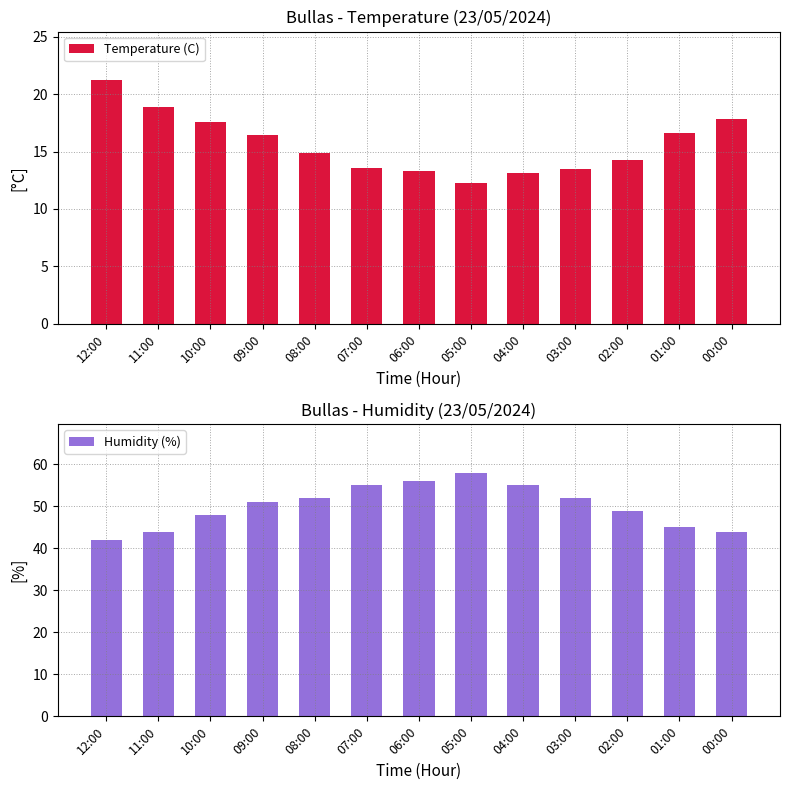

What is the label of the 13th bar from the left?

00:00